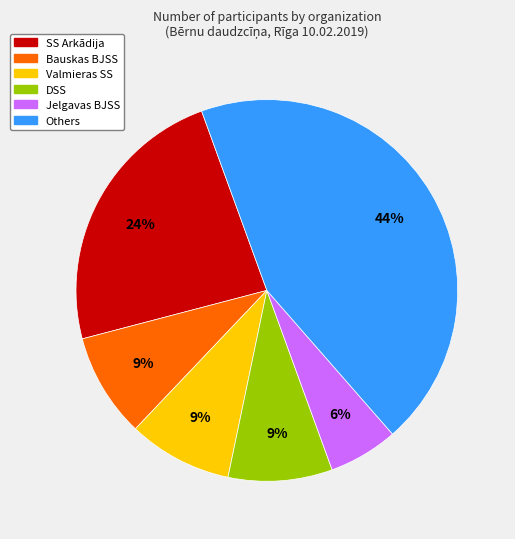

To the nearest percent, what is the average slice percentage?

17%